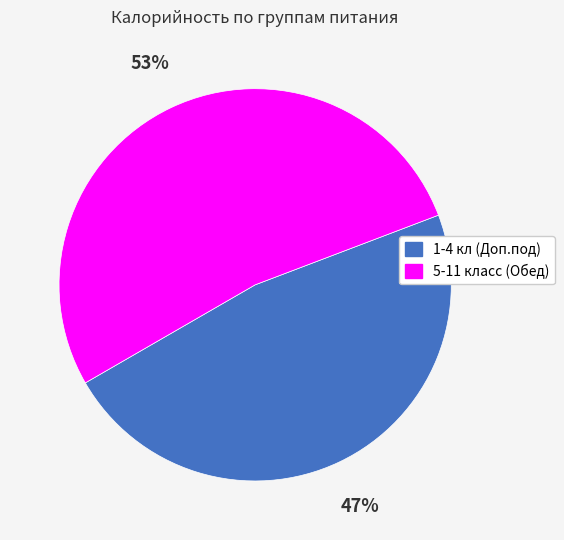

Count the number of slices in the pie.

2